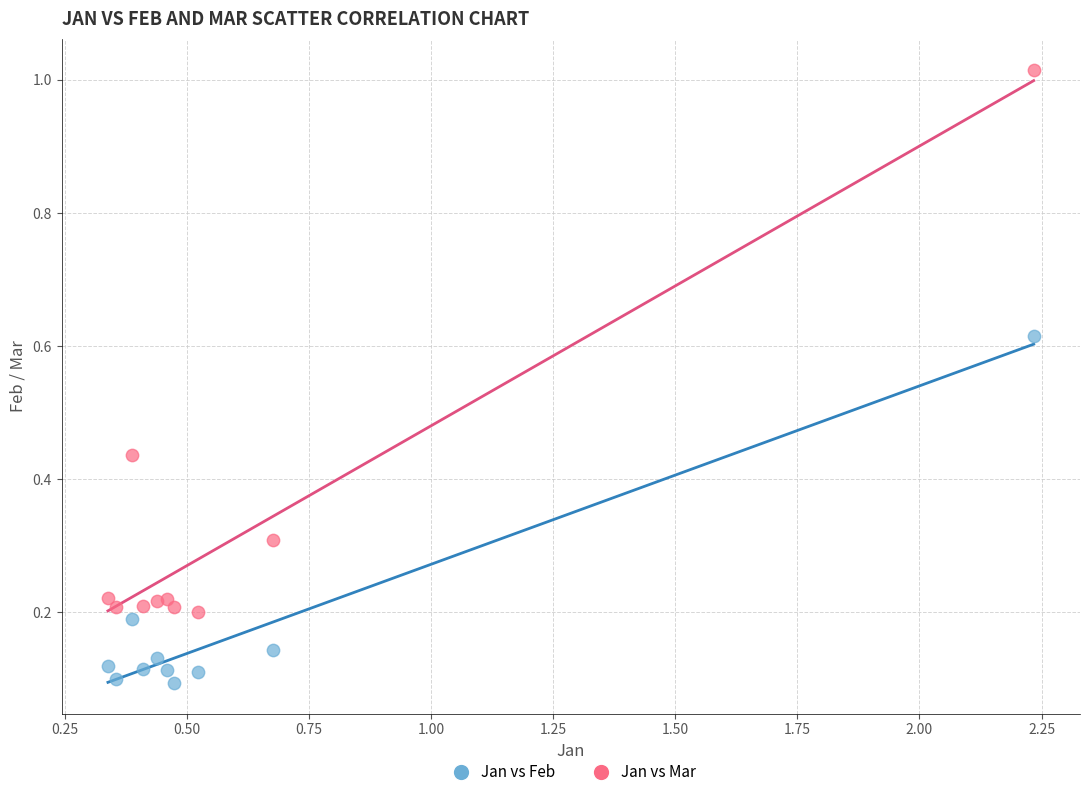

Which series has the widest spread of Y values?

Jan vs Mar